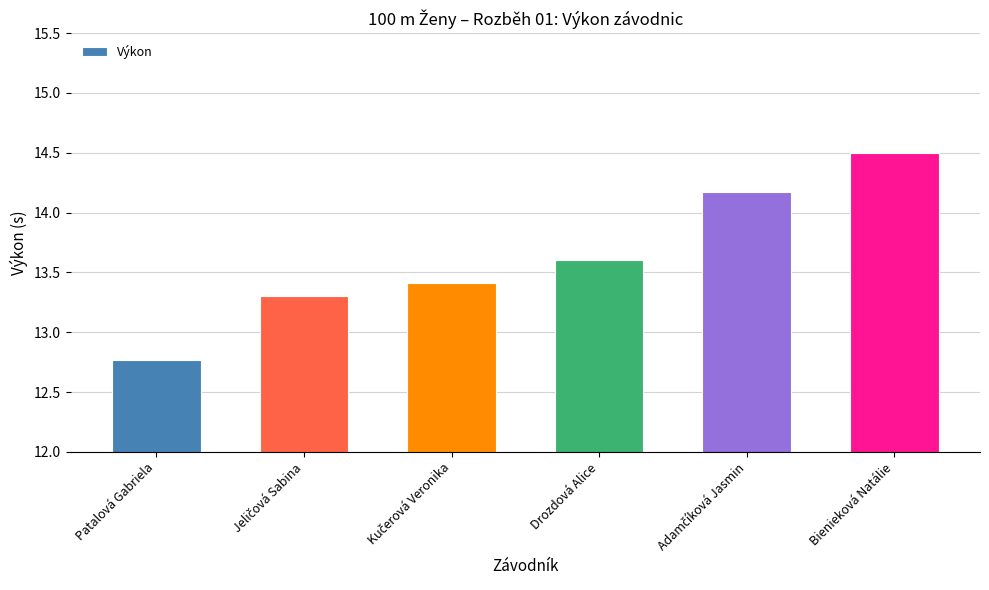

Does the chart contain any negative values?

No